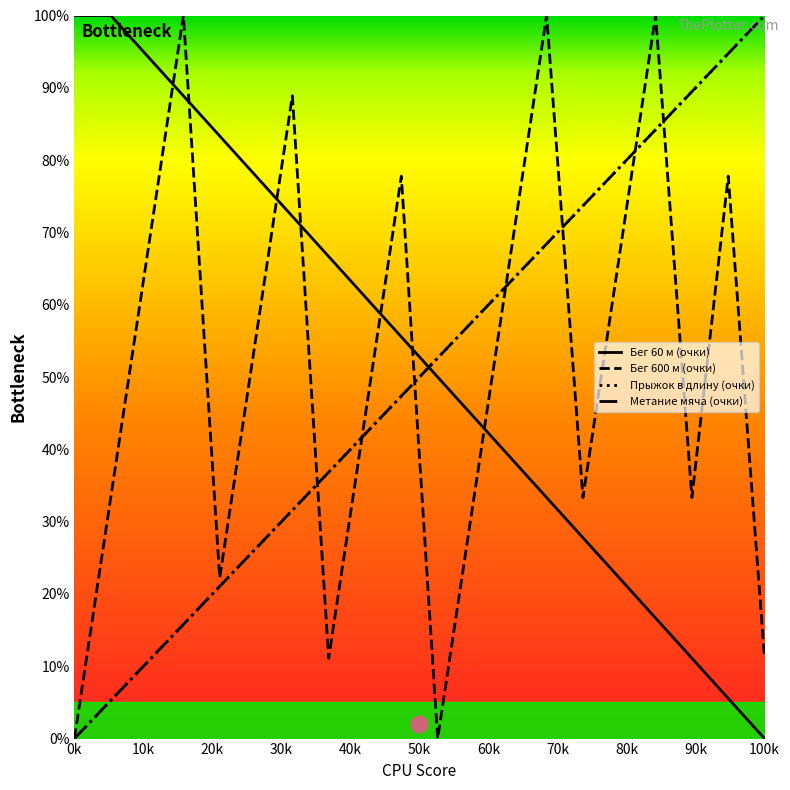

What is the average value of the Бег 600 м (очки) series?

51.1